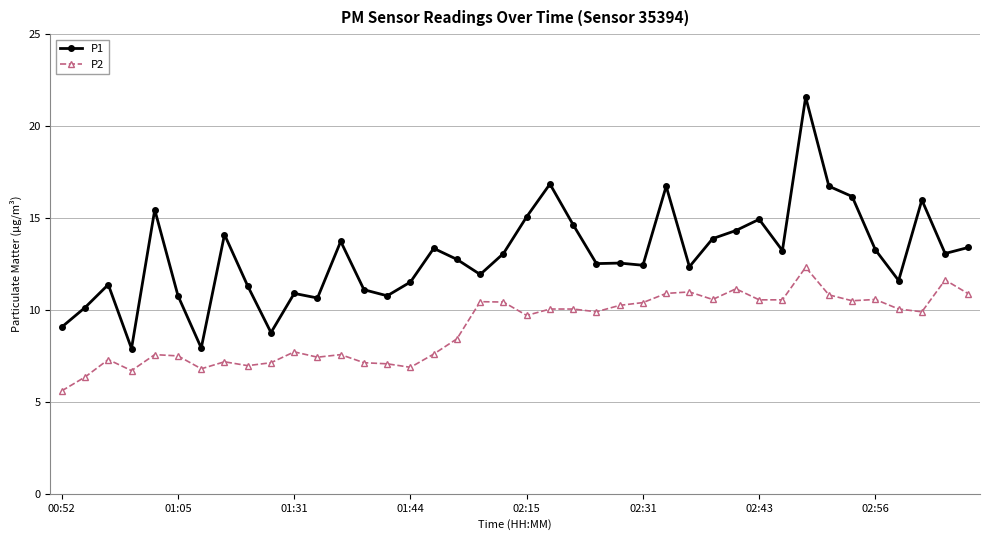

What is the minimum value shown in the chart?

5.6